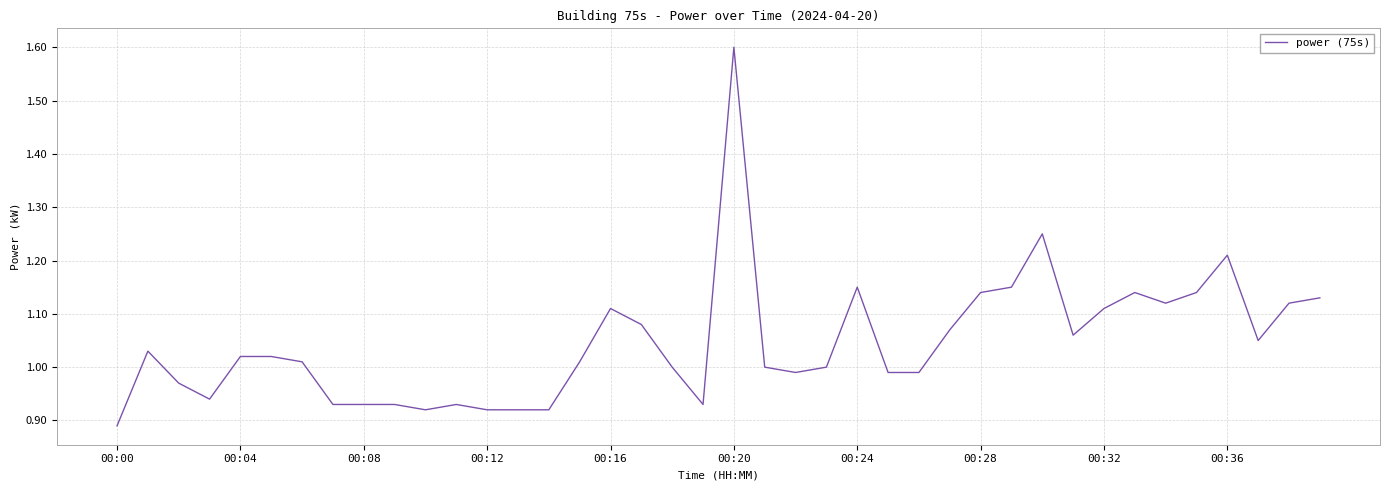

What is the maximum value shown in the chart?

1.6